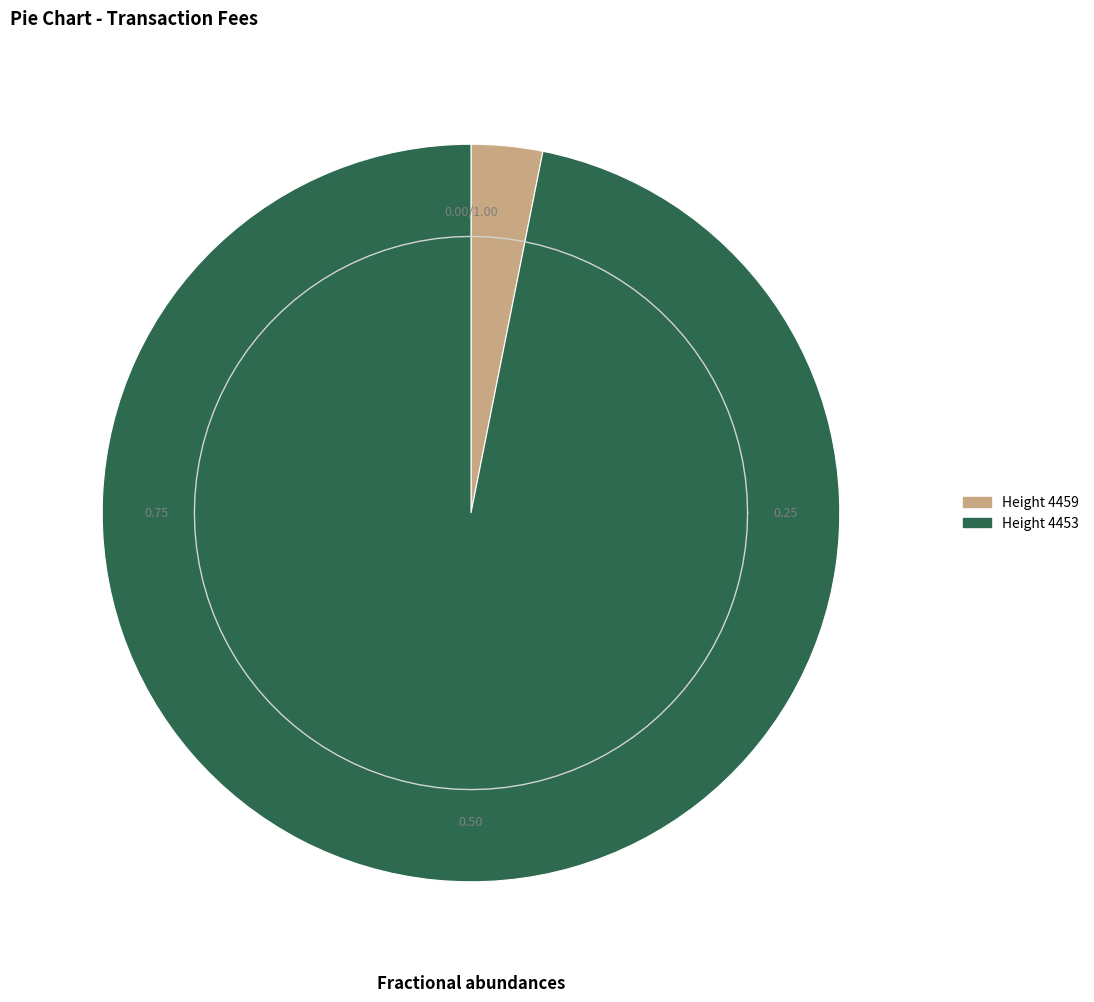

Between 4453 and 4459, which is larger?

4453